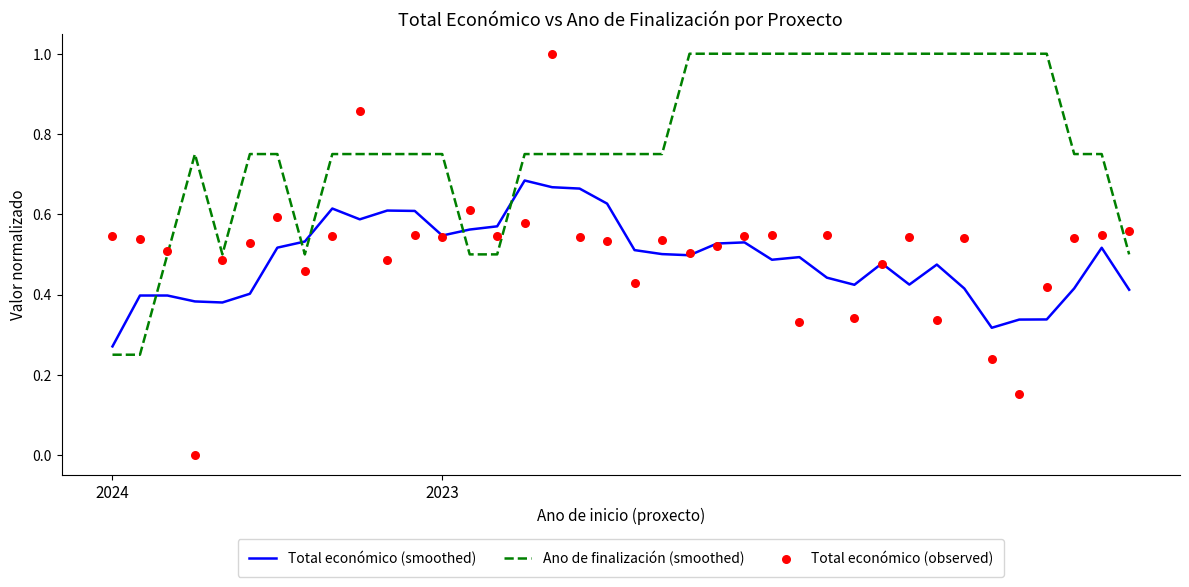

What is the total value across all series at 18?

1.9